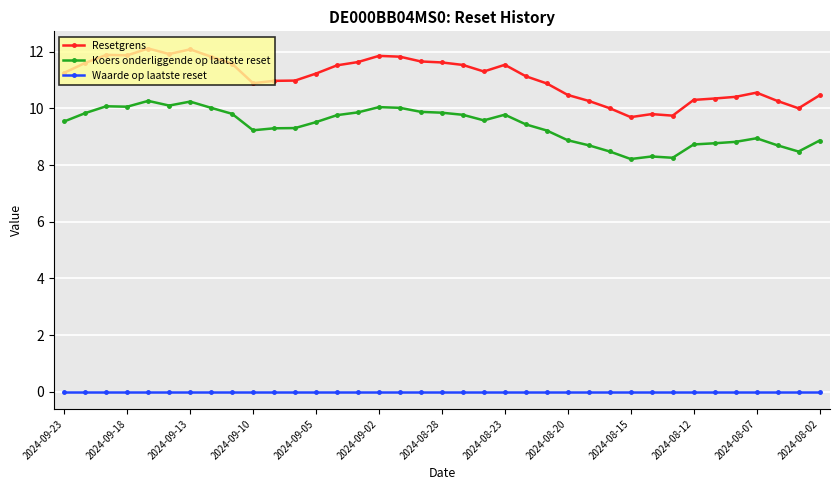

True or false: Resetgrens has more than 1 interior local peaks.

True